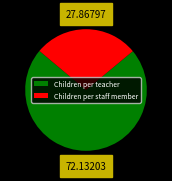

Rank the categories by value from highest to lowest.

Children per teacher, Children per staff member